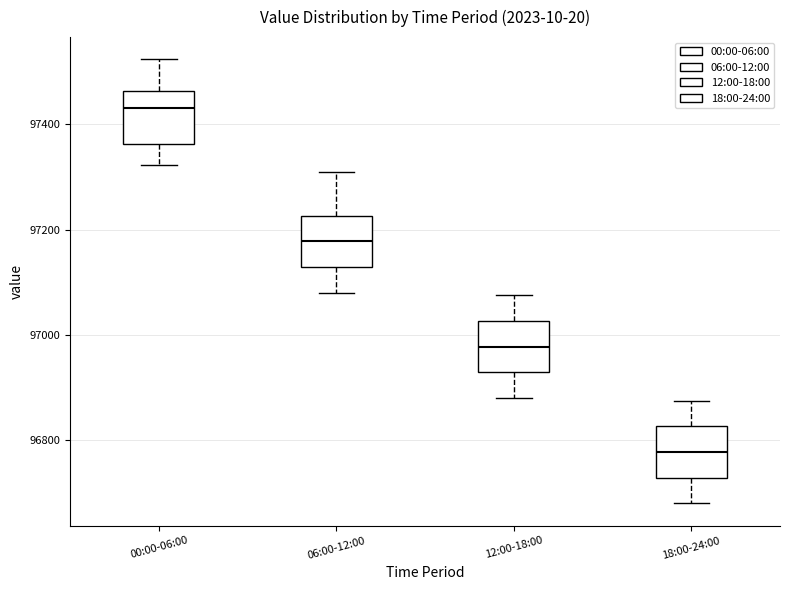

Reading left to right, transcribe this box plot: for each box, give where its median line is, the range the box spans, and where its two whiskers end, as read against the y-axis. The values are not printed on the chart, so give them approximately, as read against the axis.

00:00-06:00: median 97440, box 97360 to 97460, whiskers 97320 to 97520
06:00-12:00: median 97180, box 97120 to 97220, whiskers 97080 to 97320
12:00-18:00: median 96980, box 96920 to 97020, whiskers 96880 to 97080
18:00-24:00: median 96780, box 96720 to 96820, whiskers 96680 to 96880